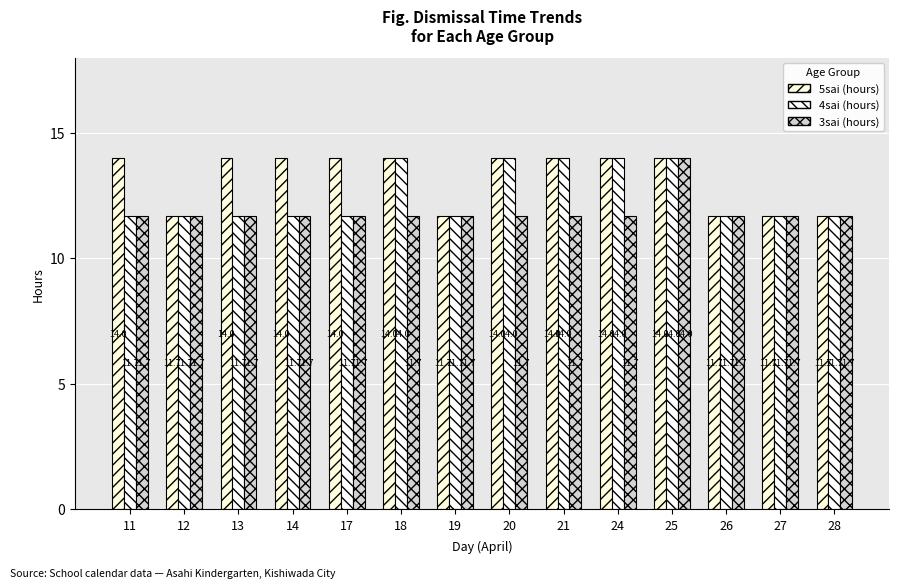

True or false: 4sai (hours) has a value of 16.6 at 27.

False